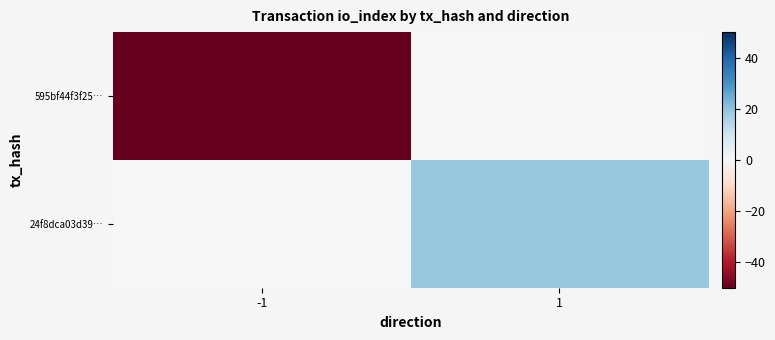

Which category has the highest value across all series?

1